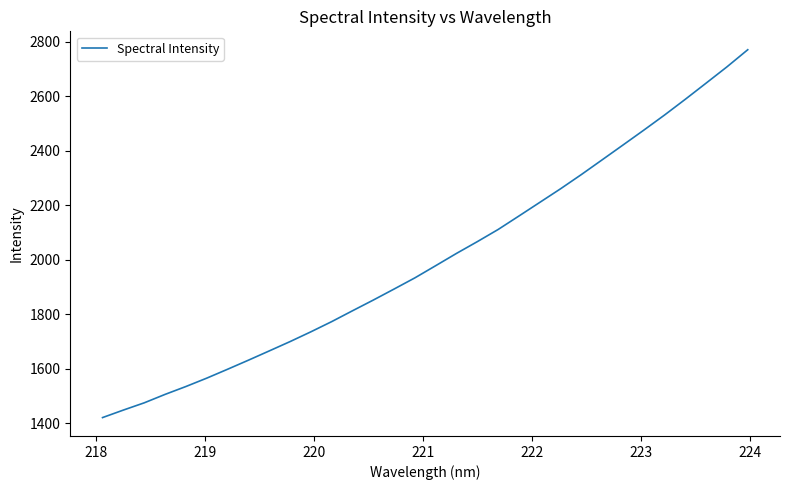

What is the greatest value displayed?

2771.3